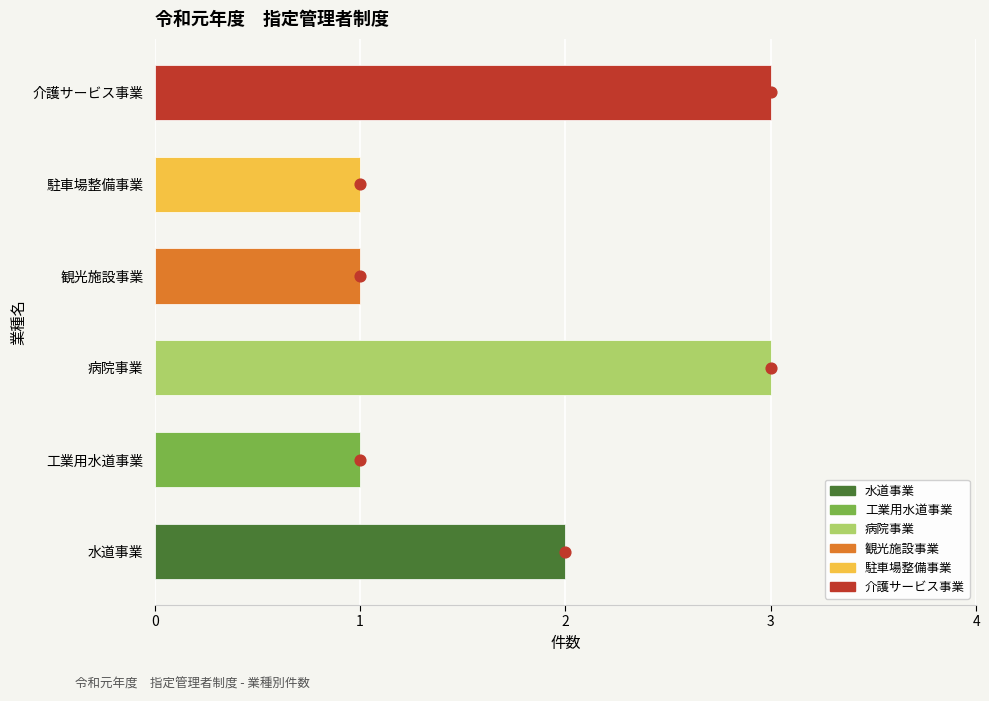

Approximately how many times larger is the value at 病院事業 compared to 工業用水道事業?

3.0